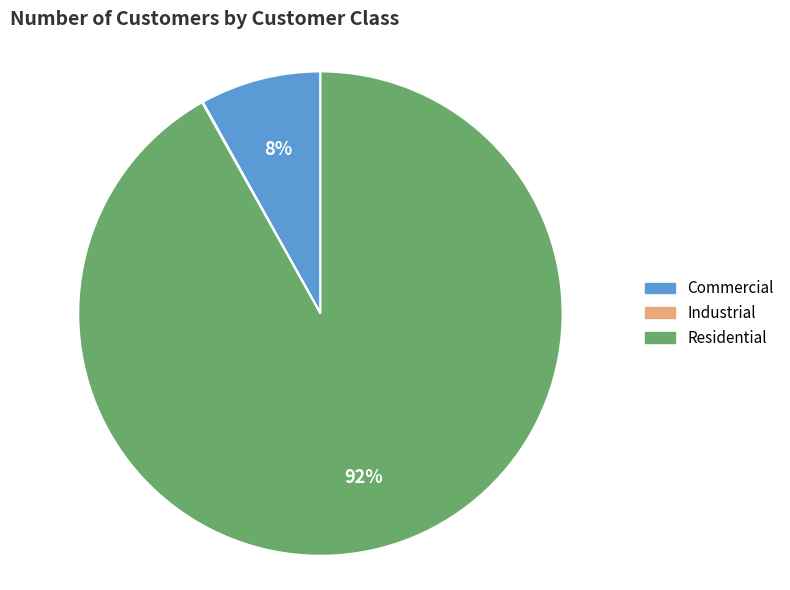

Which category accounts for the majority?

Residential